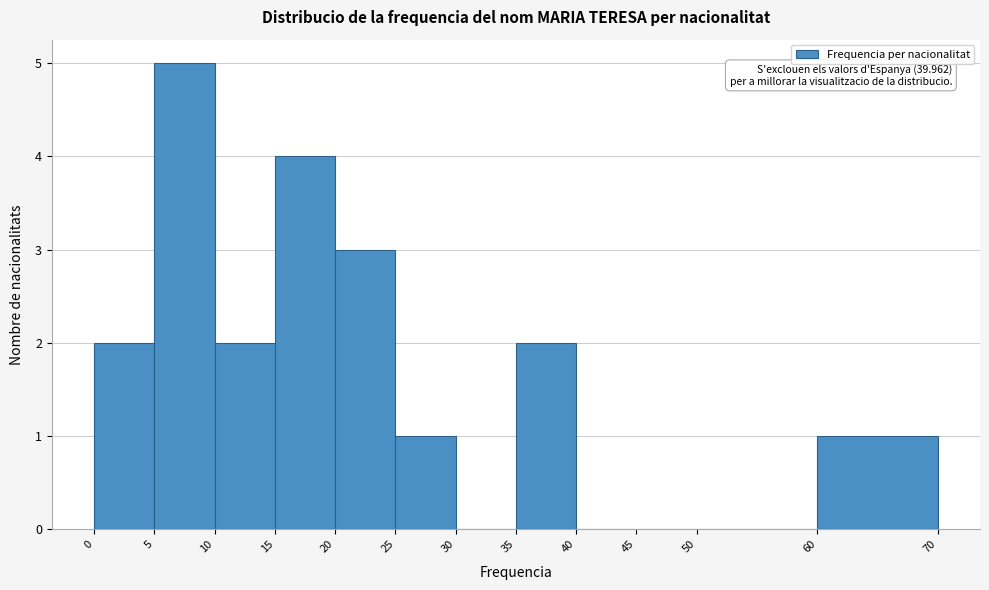

Over which range of the x-axis is the bar tallest?

5 to 10